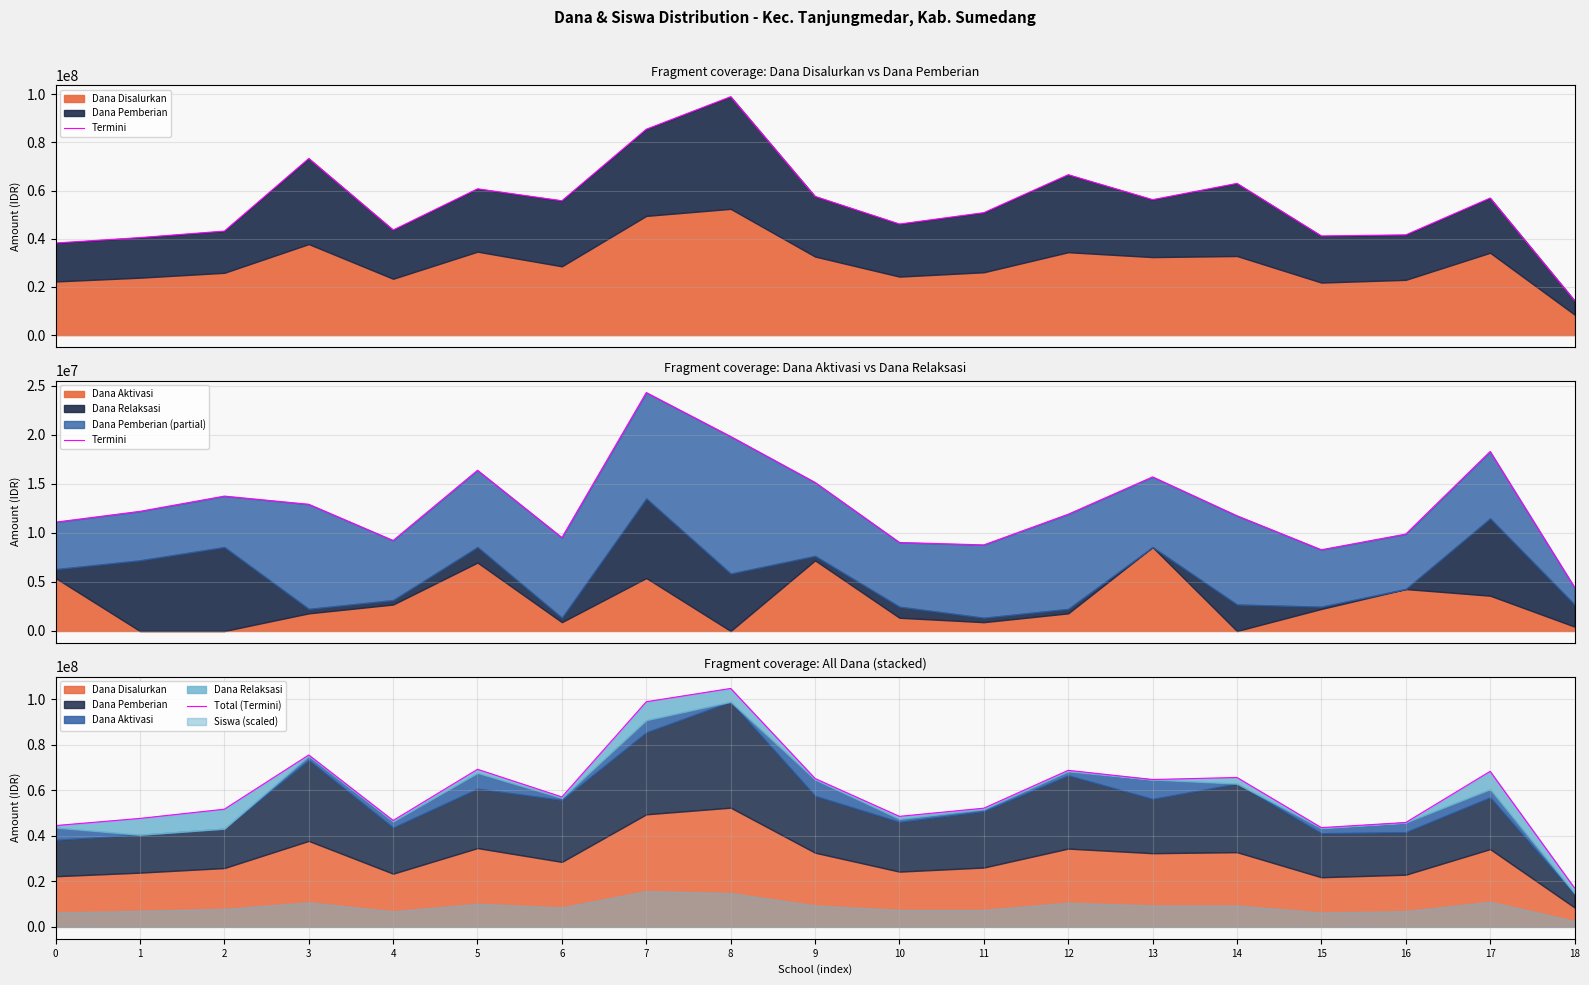

True or false: Total (Termini) has a value of 31553732 at 2.

False